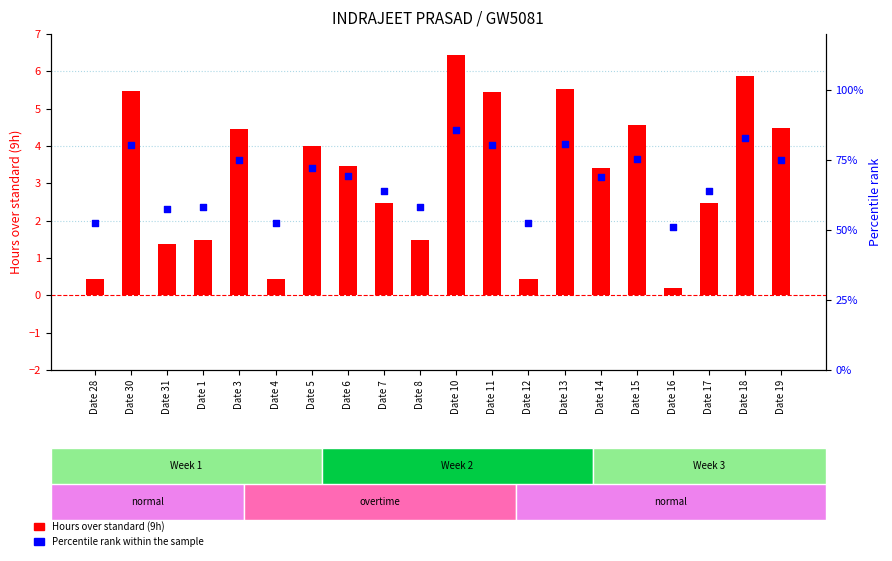

Which series has the largest total across all categories?

Hours over standard (9h)